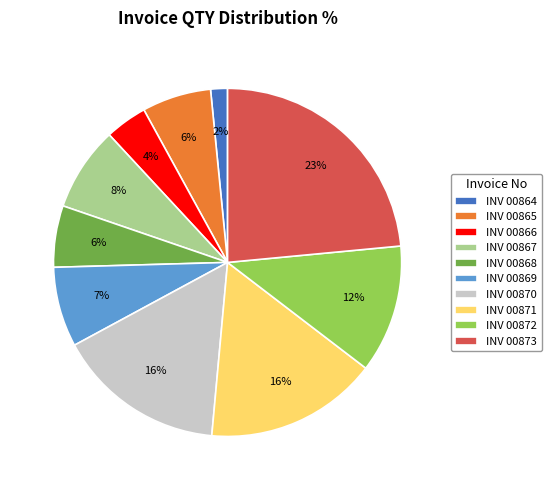

What is the smallest slice in the pie chart?

INV 00864